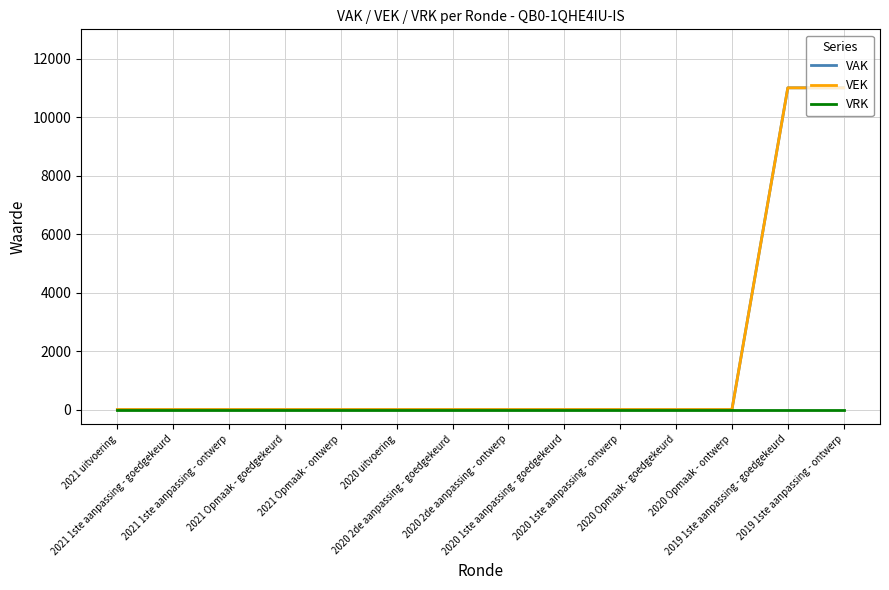

Is this an area chart (filled region under the line)?

No